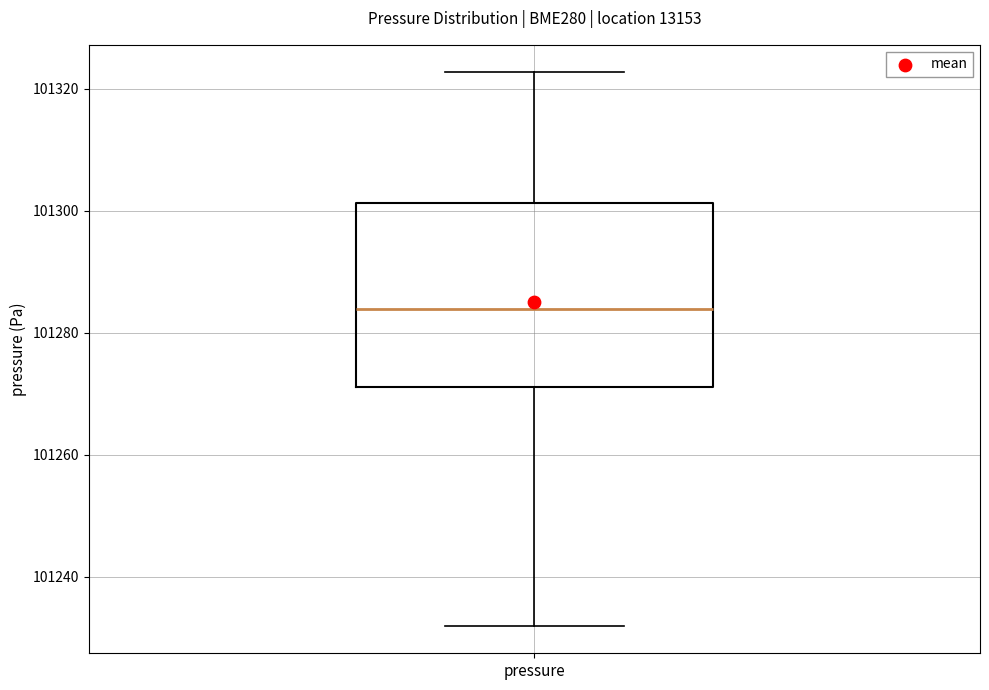

Read this box plot against the y-axis: the position of the median line, the range covered by the box, and the ends of both whiskers. The values are not printed on the chart, so give them approximately, as read against the axis.

median 101284, box 101272 to 101302, whiskers 101232 to 101322